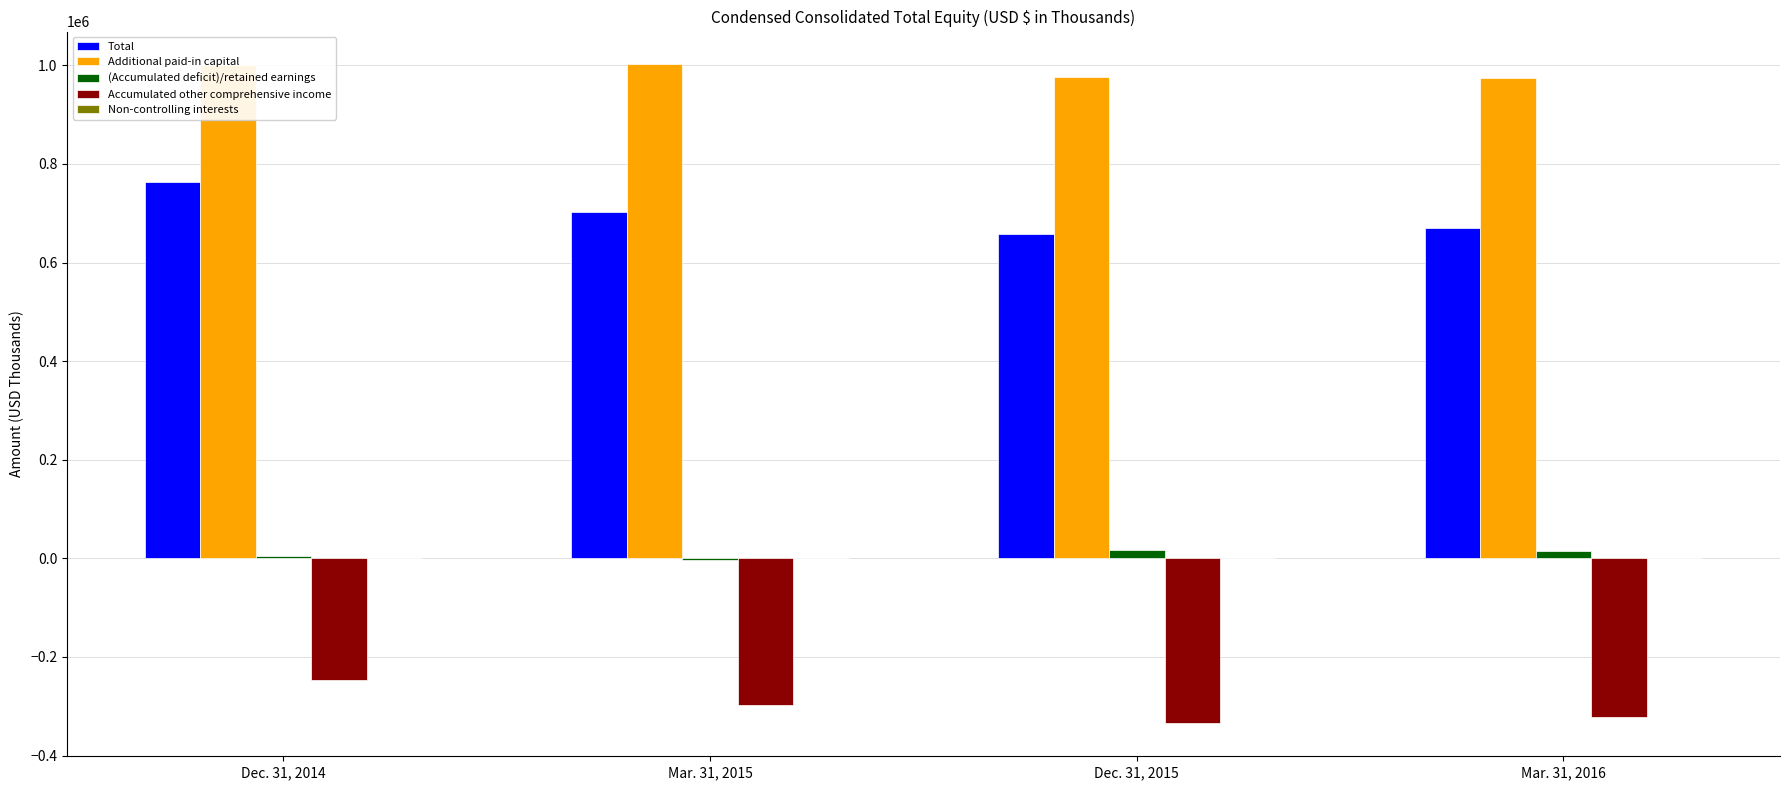

True or false: Additional paid-in capital has a value of 1691053 at Dec. 31, 2015.

False